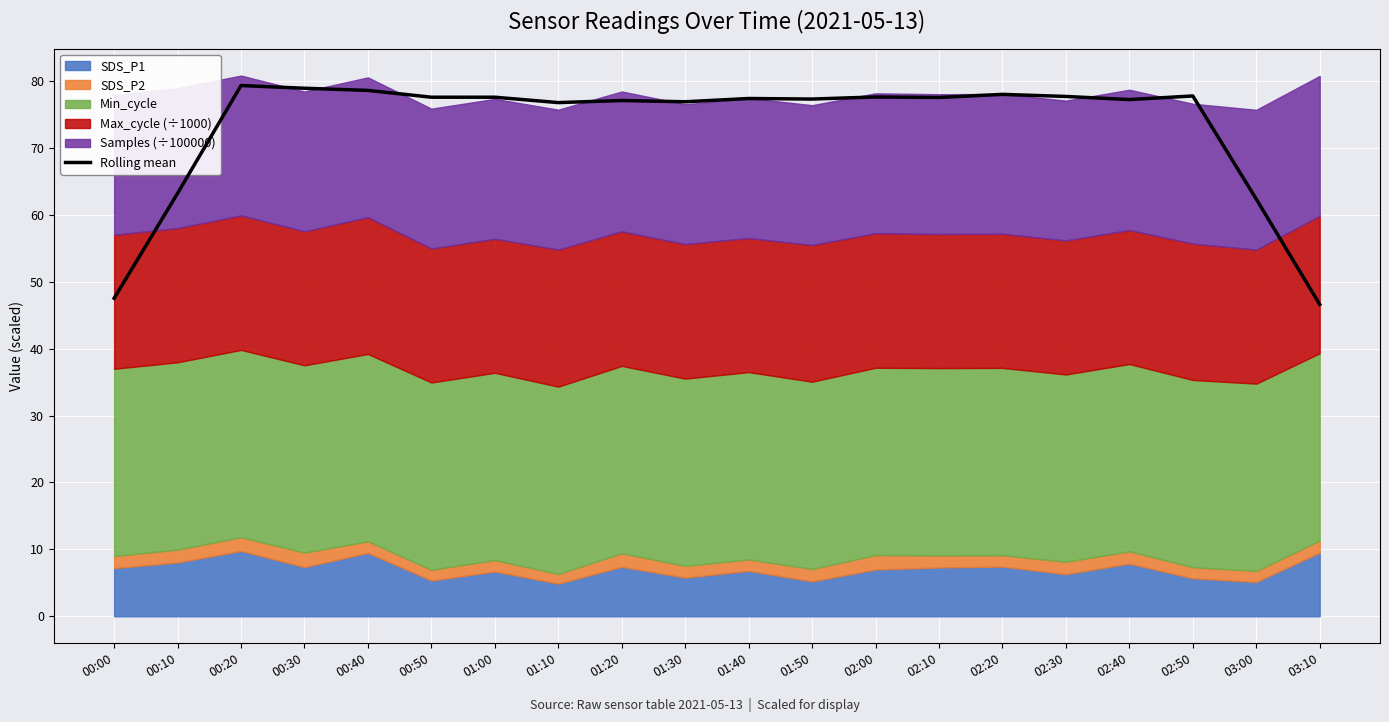

List the labels in order of value, smallest first.

03:10, 00:00, 03:00, 00:10, 01:10, 01:30, 01:20, 02:40, 01:50, 01:40, 02:10, 00:50, 01:00, 02:00, 02:30, 02:50, 02:20, 00:40, 00:30, 00:20